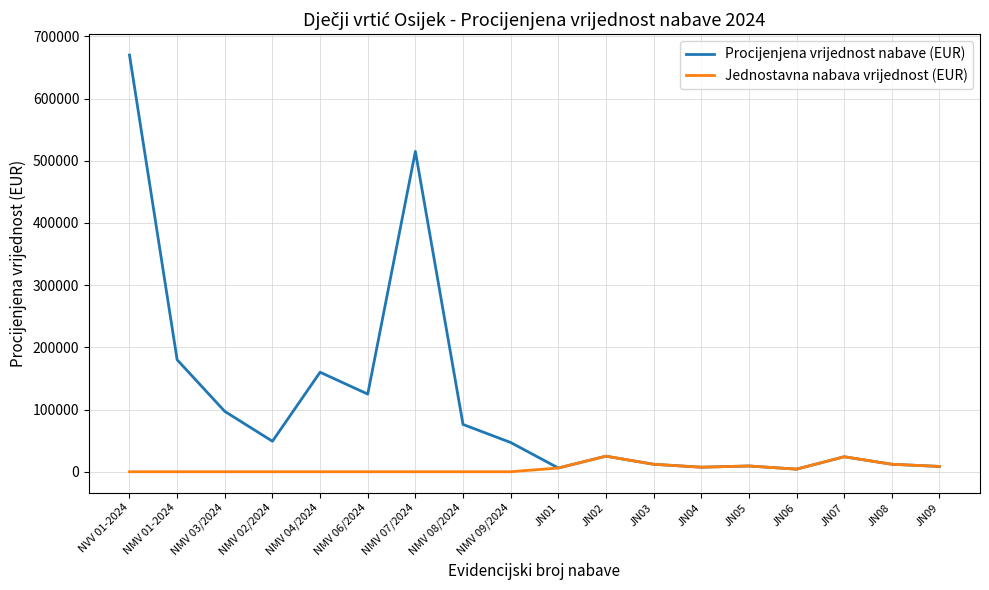

Which series has the largest total across all categories?

Procijenjena vrijednost nabave (EUR)